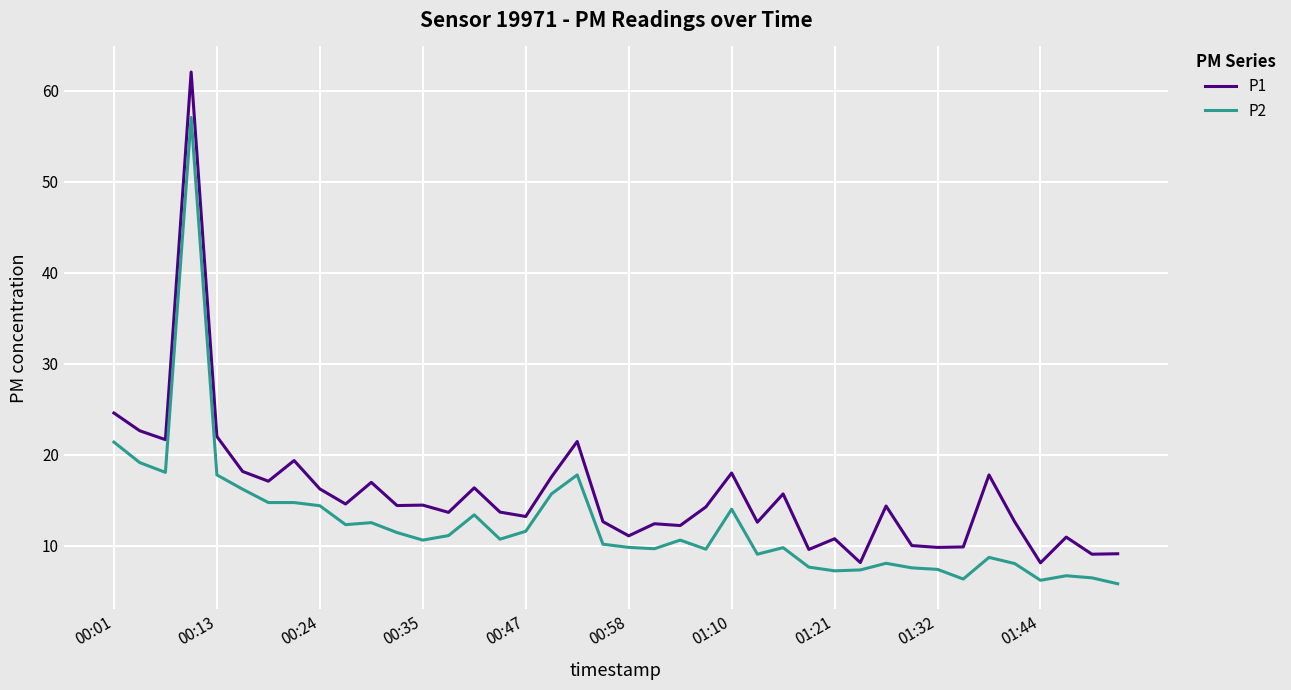

What is the average value of the P1 series?

15.7